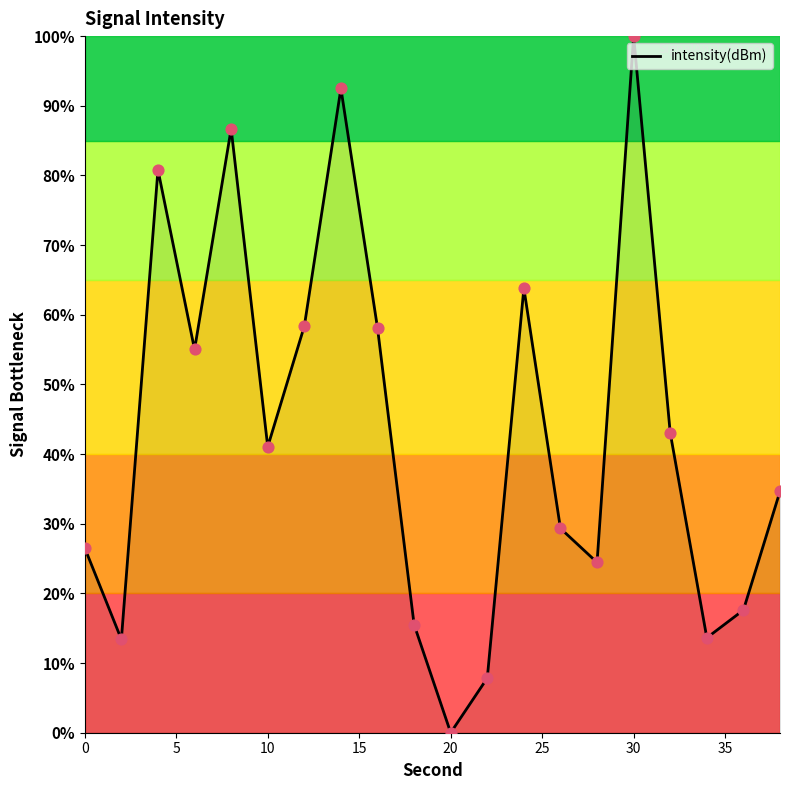

What is the difference between the maximum and minimum values?

100.0